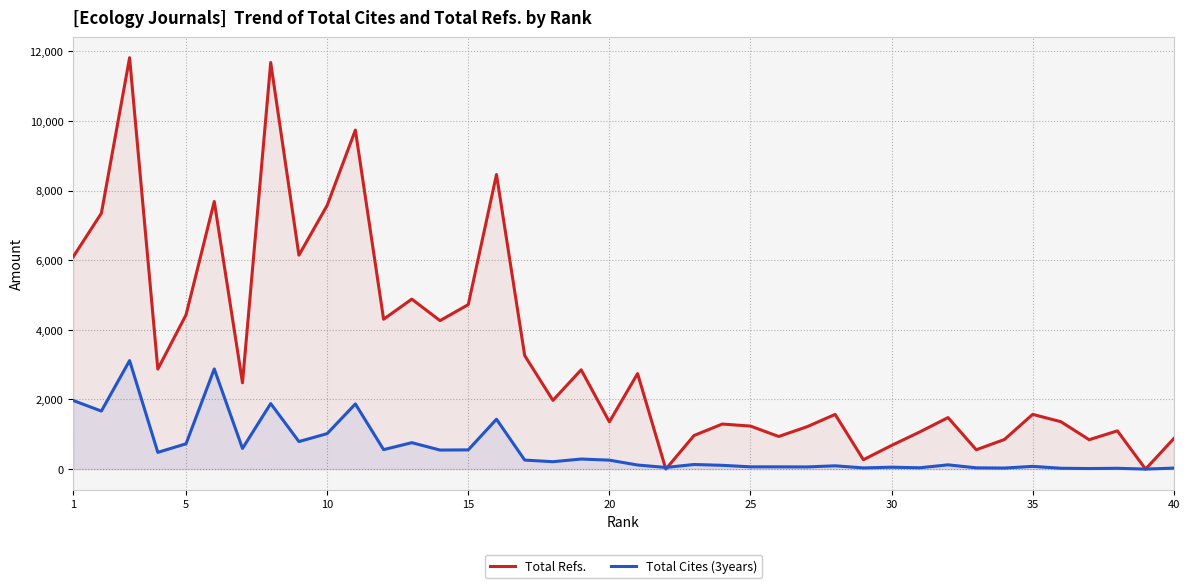

List the series in order of their peak value, highest first.

Total Refs., Total Cites (3years)